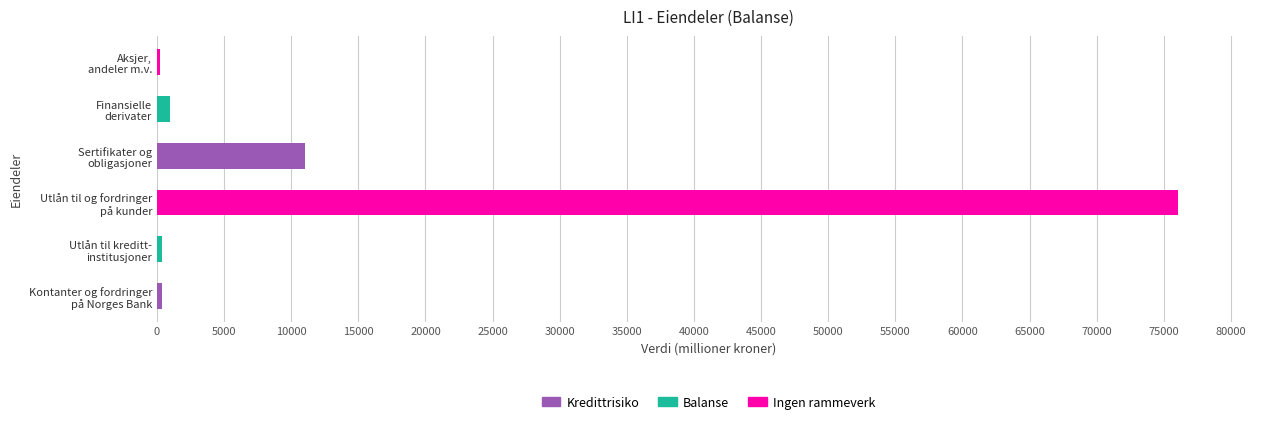

At which category does the chart reach its peak across all series?

Utlån til og fordringer
på kunder